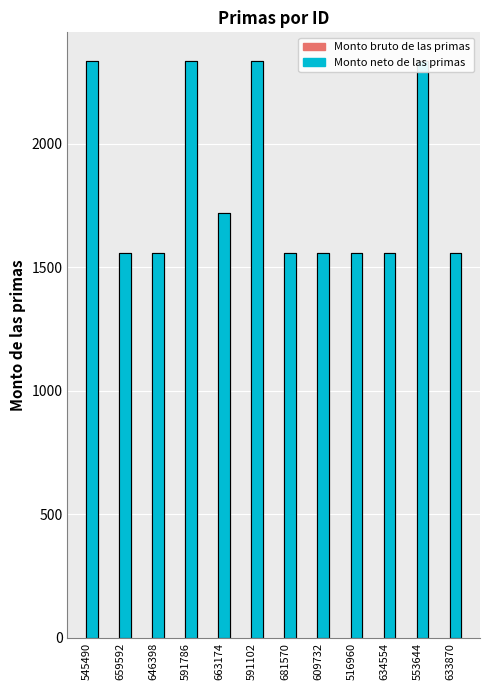

What position from the left is 646398?

3